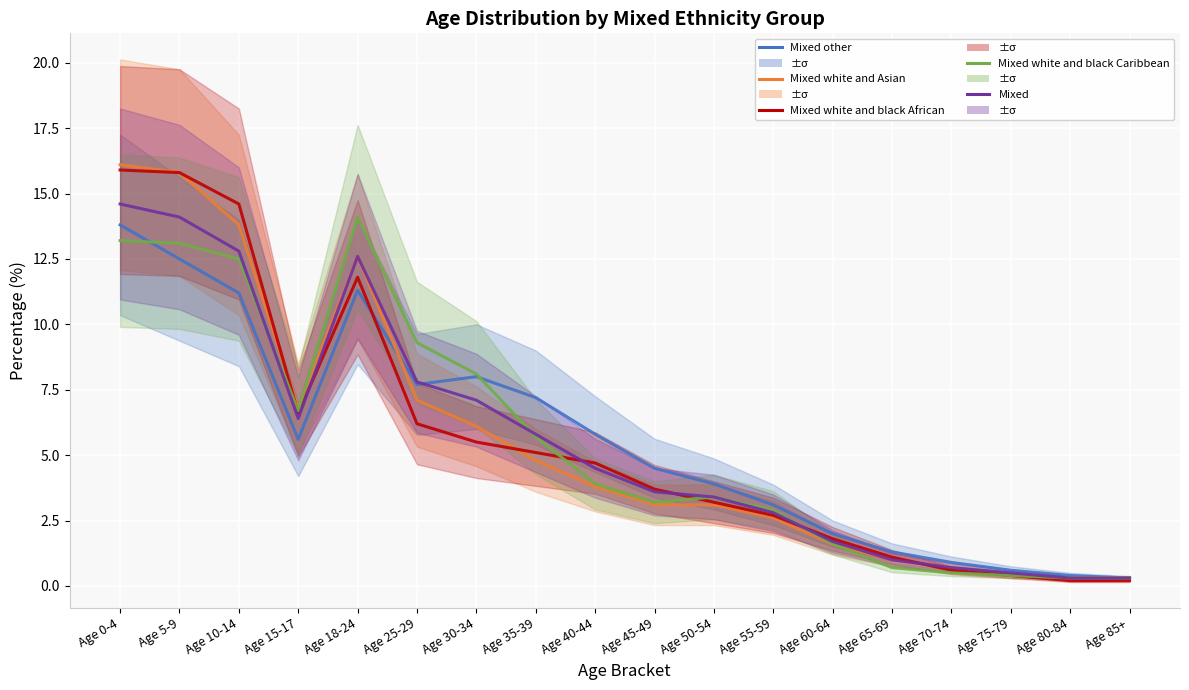

What is the minimum value for Mixed?

0.3